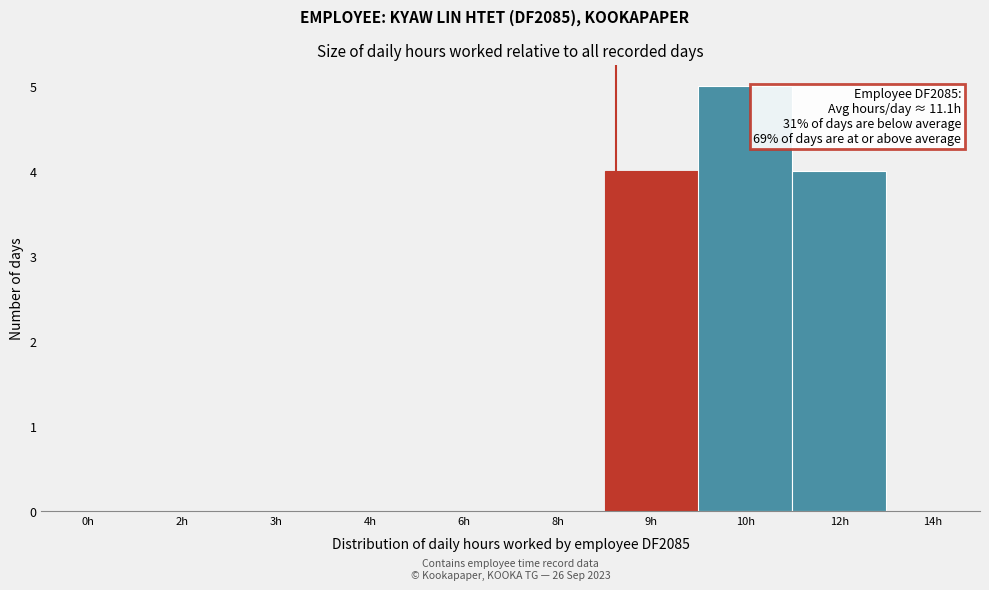

Reading left to right, extract all data points from this chart.

0h=0	2h=0	3h=0	4h=0	6h=0	8h=0	9h=4	10h=5	12h=4	14h=0